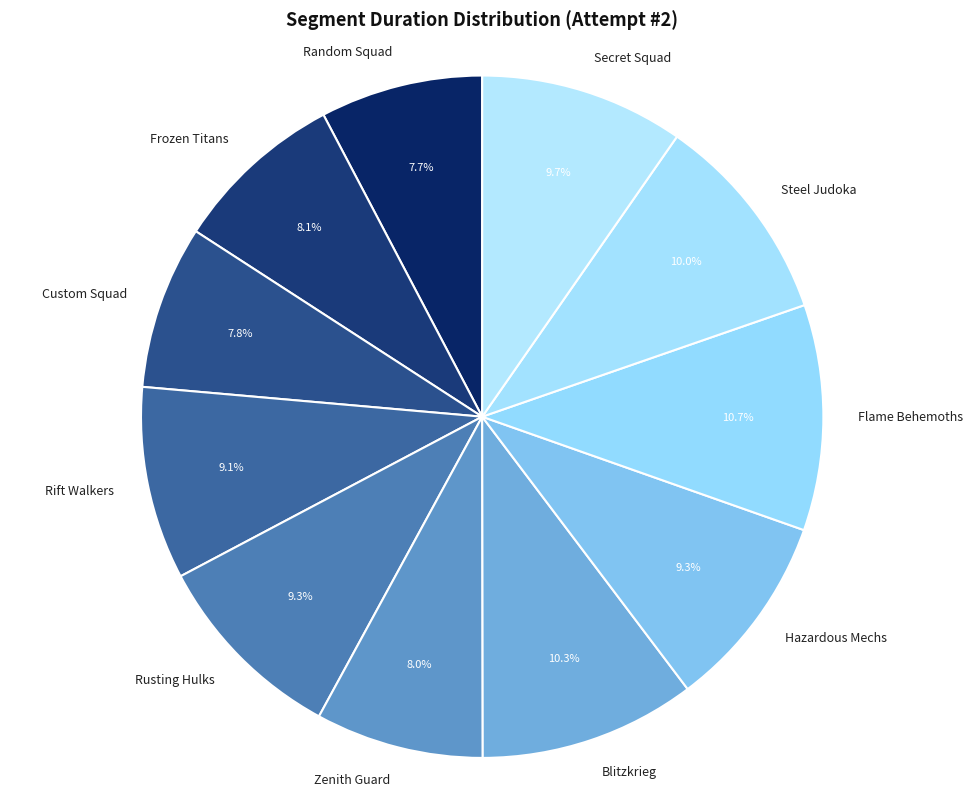

What percentage is the Random Squad slice, to the nearest percent?

8%